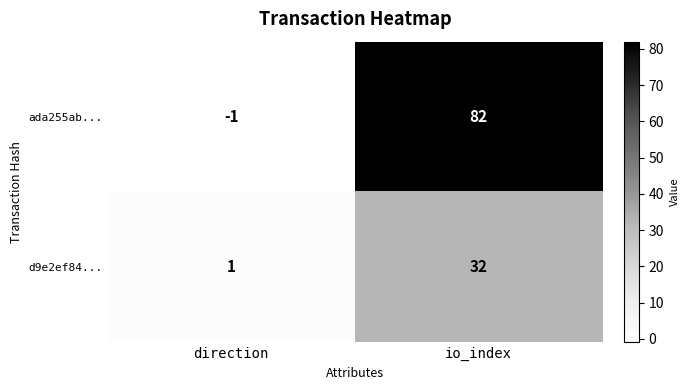

The d9e2ef84... series shows 42 at io_index. True or false?

False